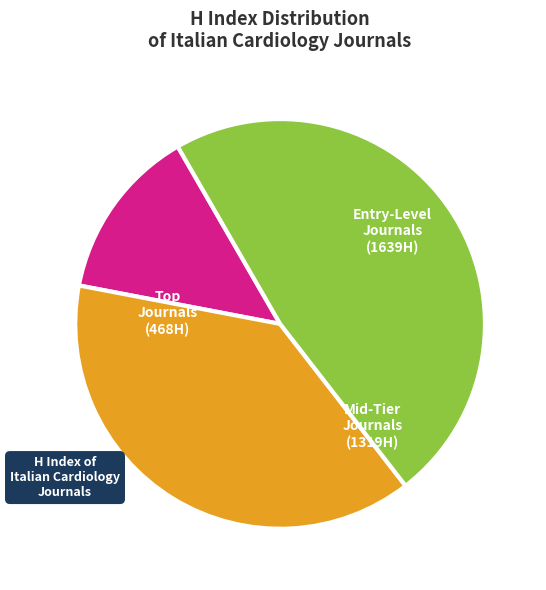

True or false: Mid-Tier Journals (1319H) accounts for 38% of the total.

True